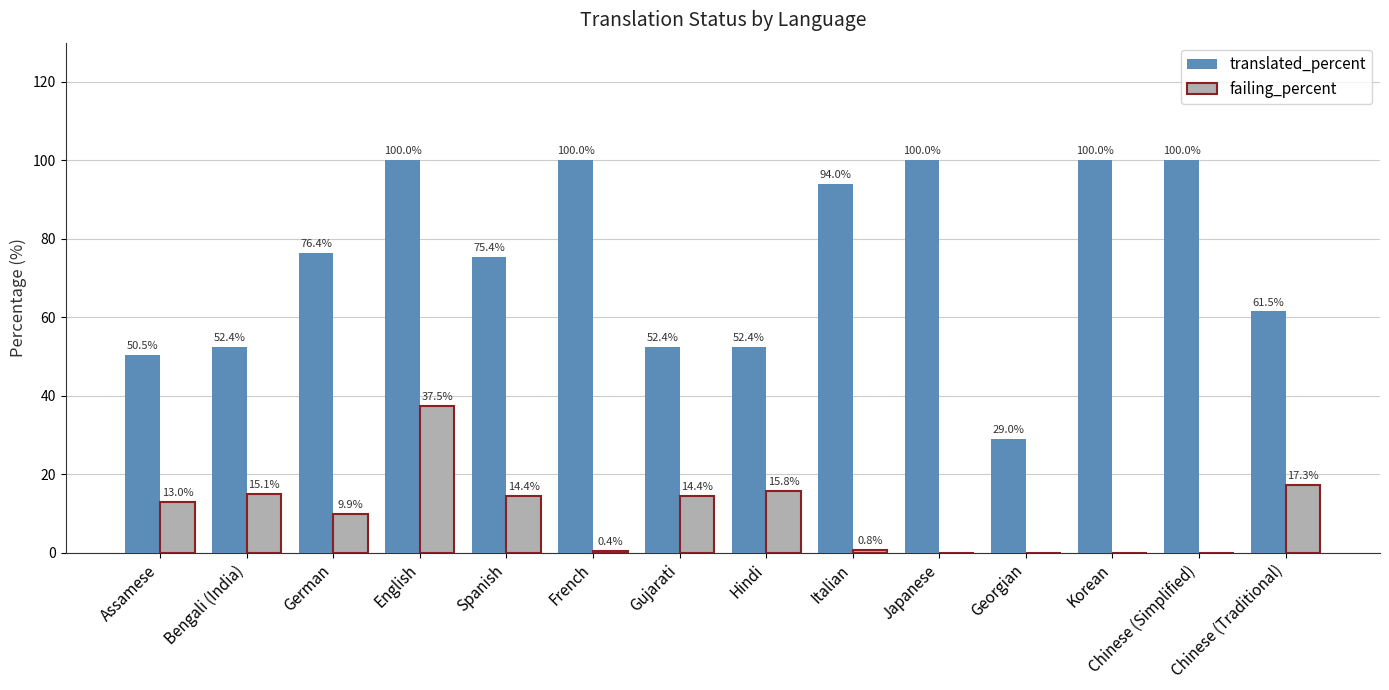

Does the chart contain stacked bars?

No